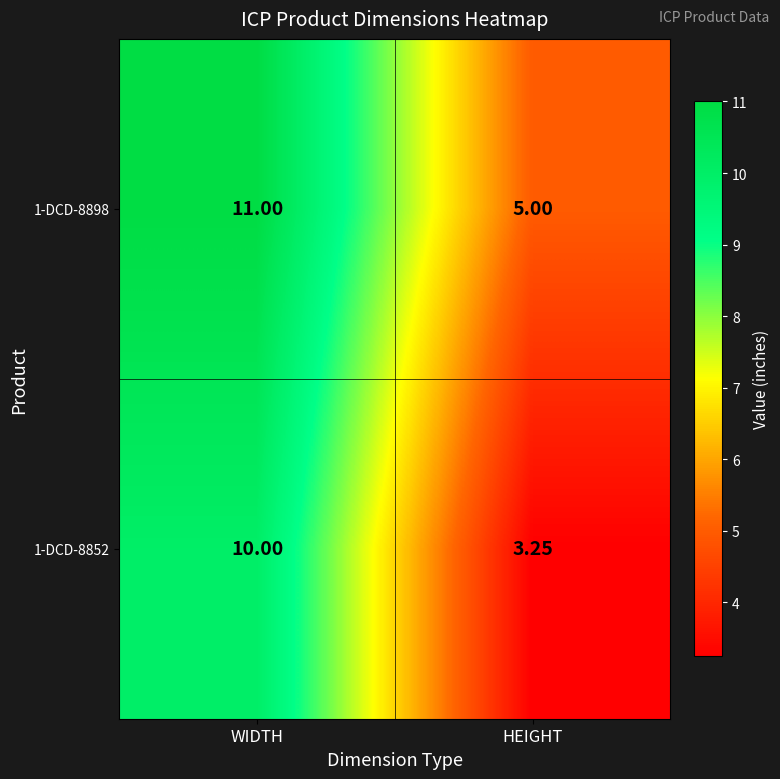

Which label corresponds to the smallest value in the chart?

HEIGHT